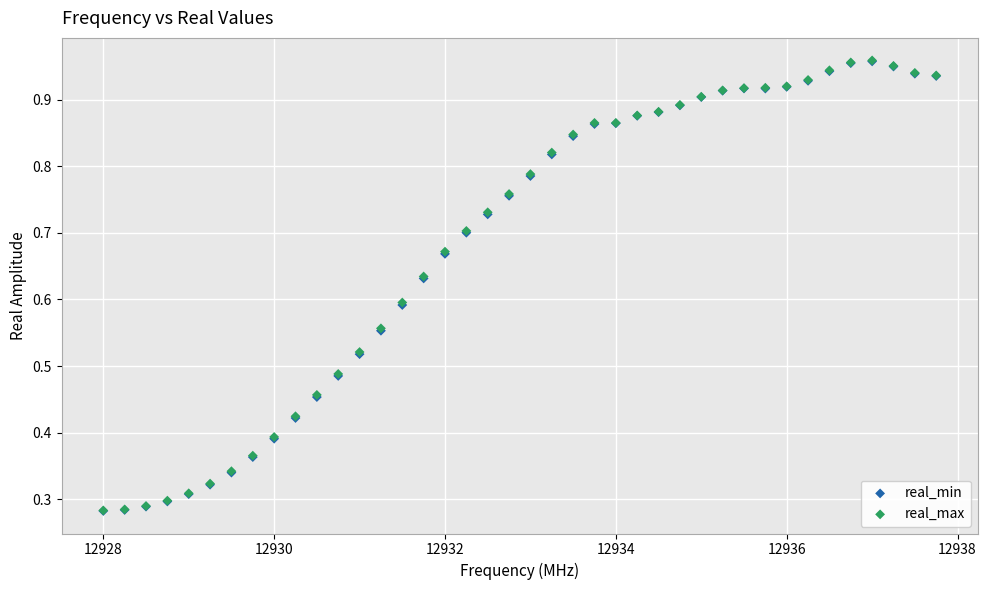

What are all the series names shown in the legend?

real_min, real_max